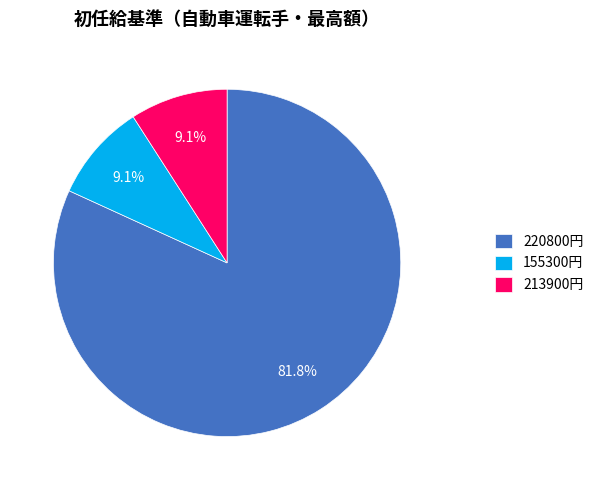

Count the number of slices in the pie.

3